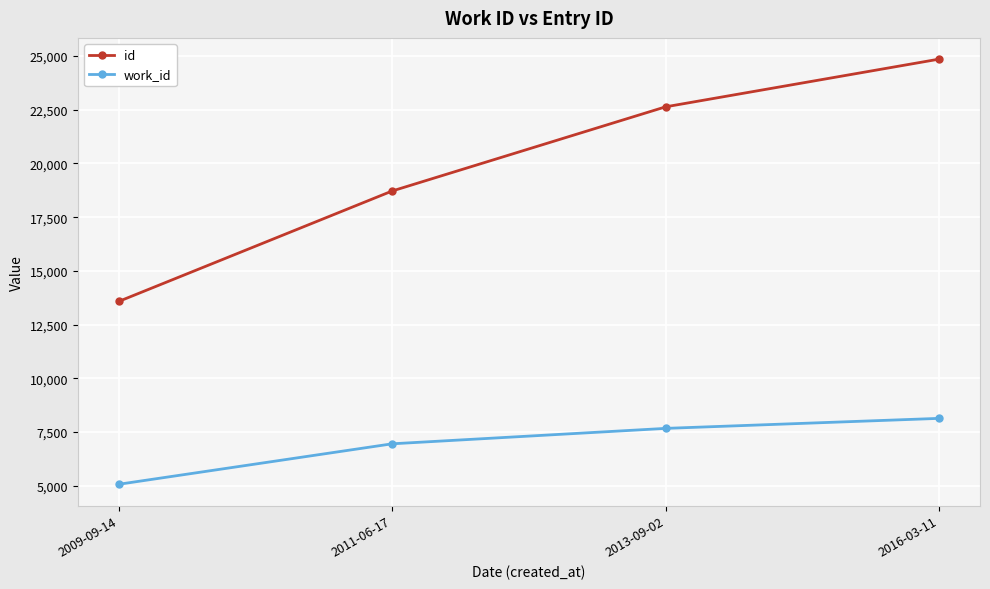

True or false: id and work_id intersect in this chart.

False